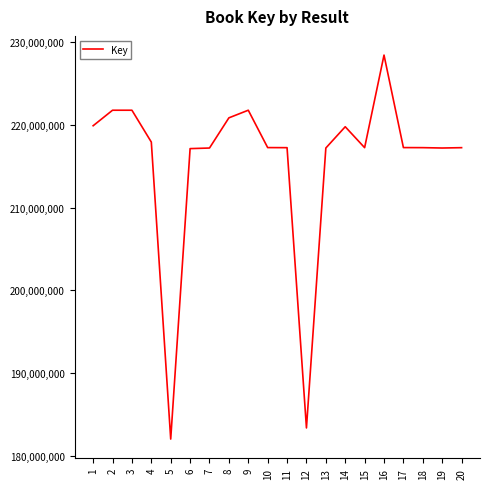

Does the chart have visible grid lines?

No